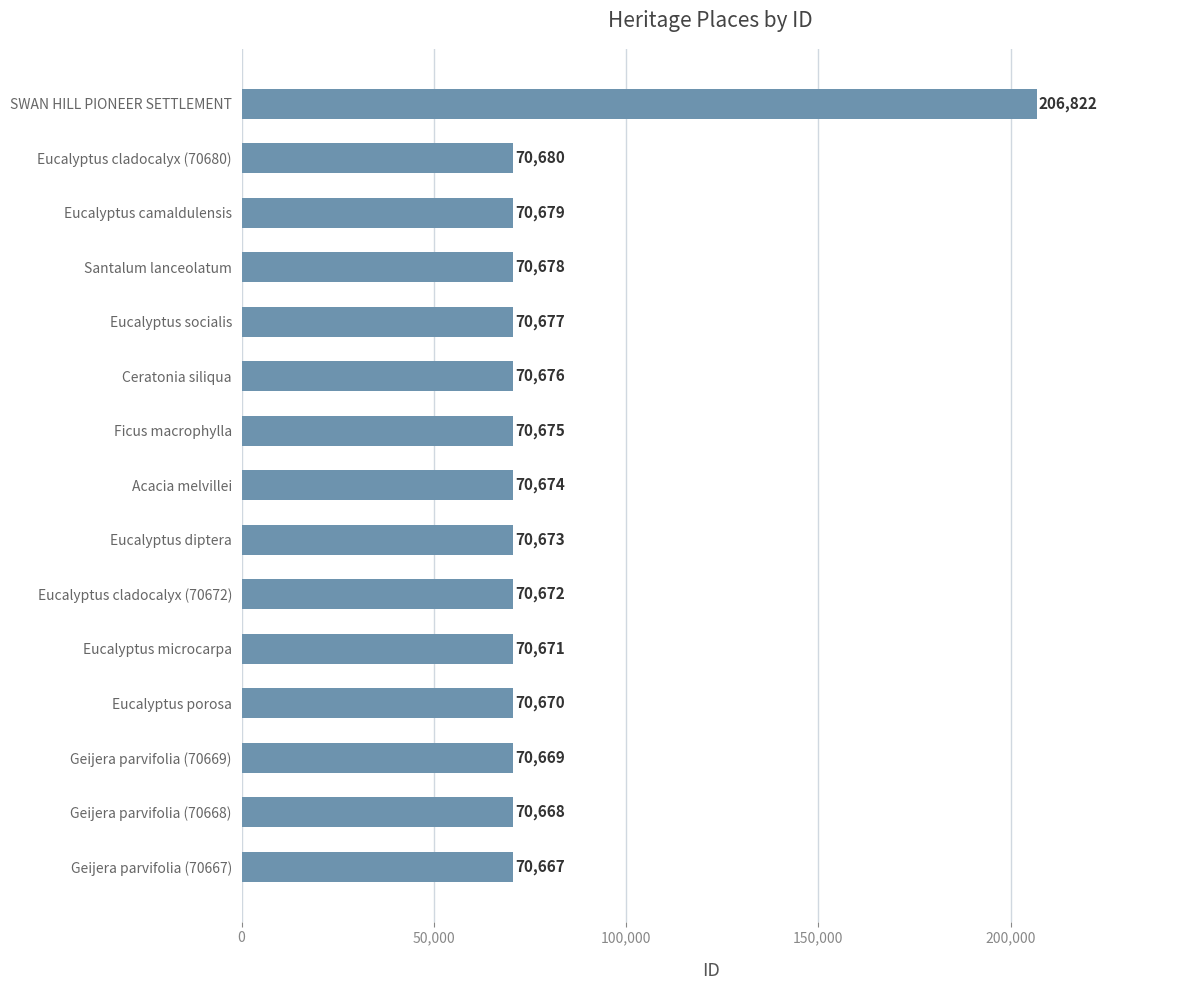

Which category has the highest value across all series?

SWAN HILL PIONEER SETTLEMENT